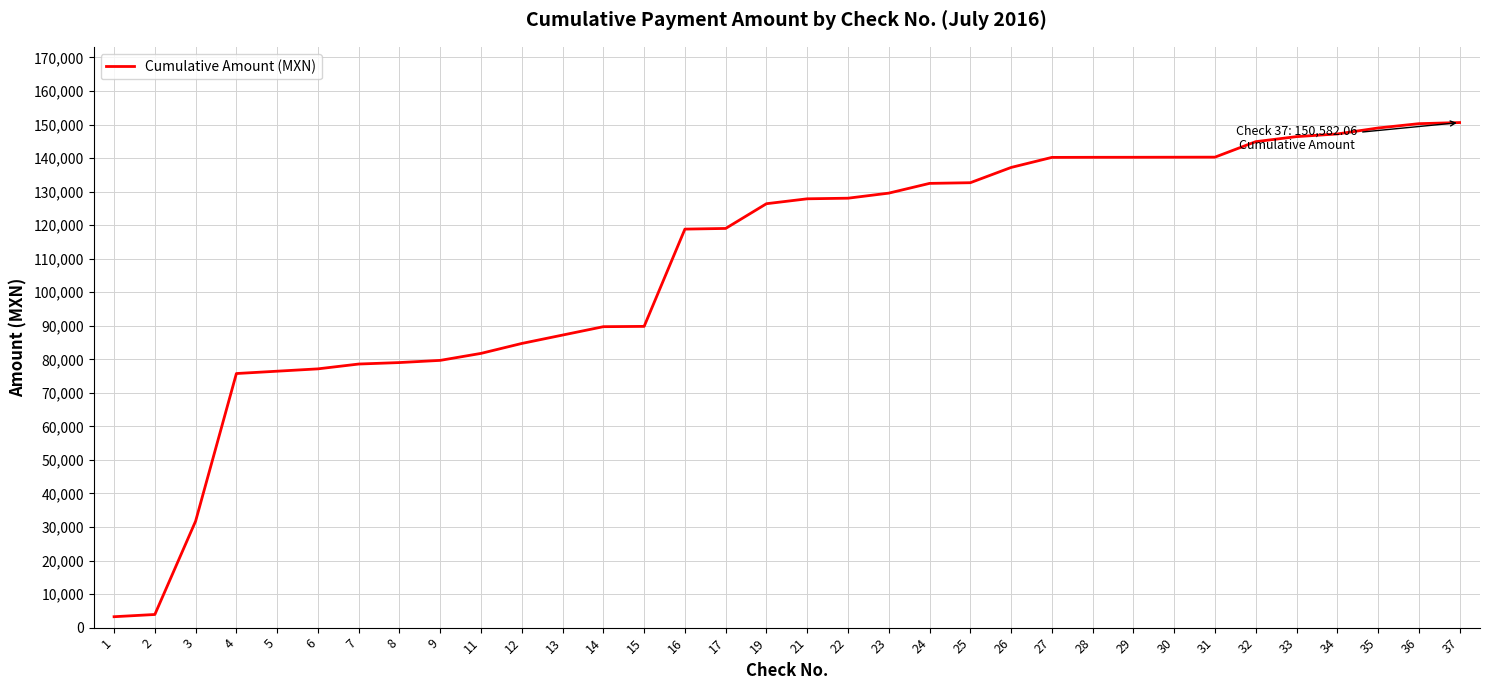

What is the sum of all values?

3680211.3